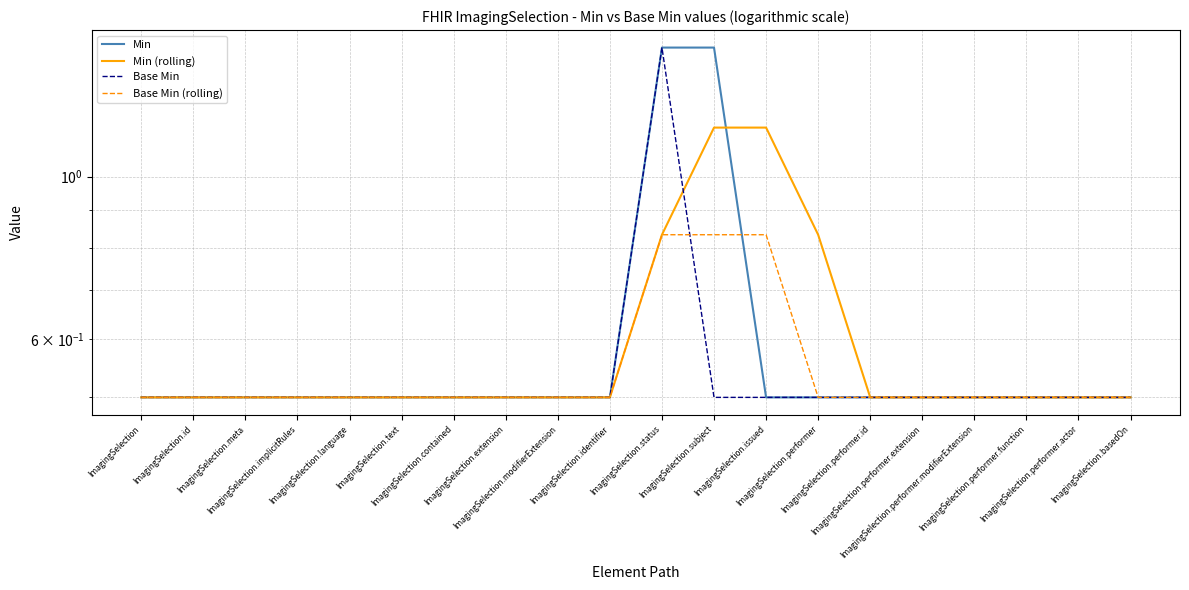

What is the label of the 17th point from the left?

ImagingSelection.performer.modifierExtension